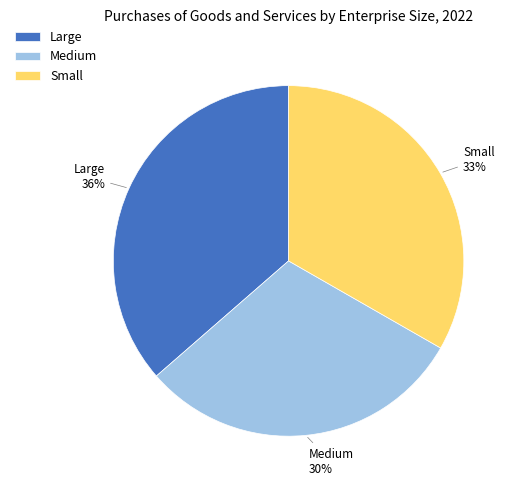

Combined, do Large and Medium account for over 50%?

Yes